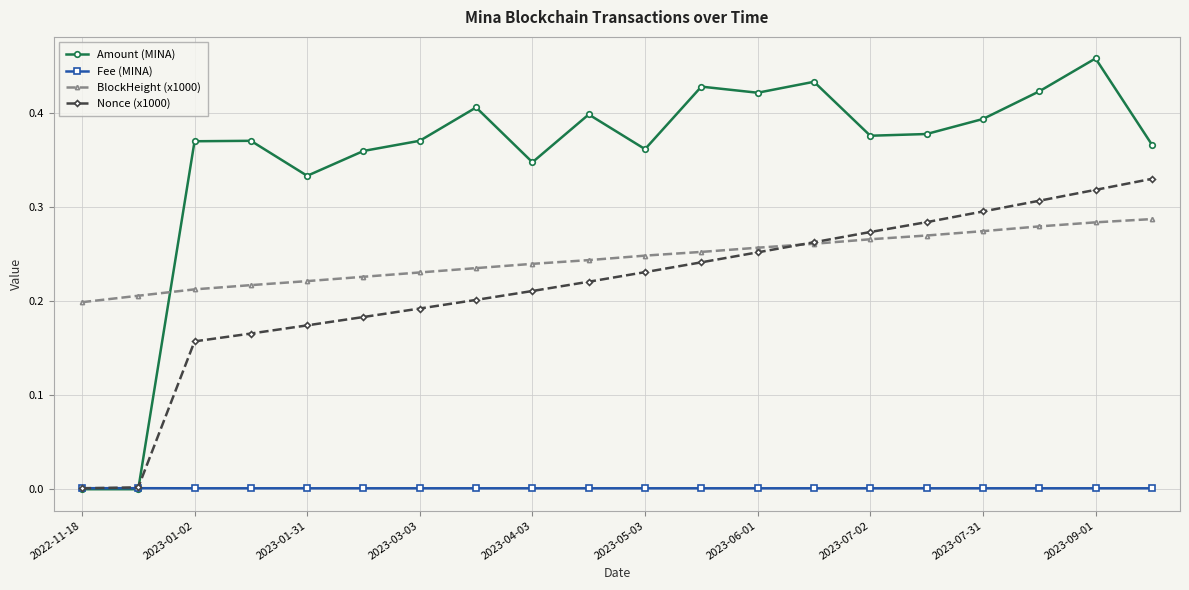

Which series has the largest total across all categories?

Amount (MINA)